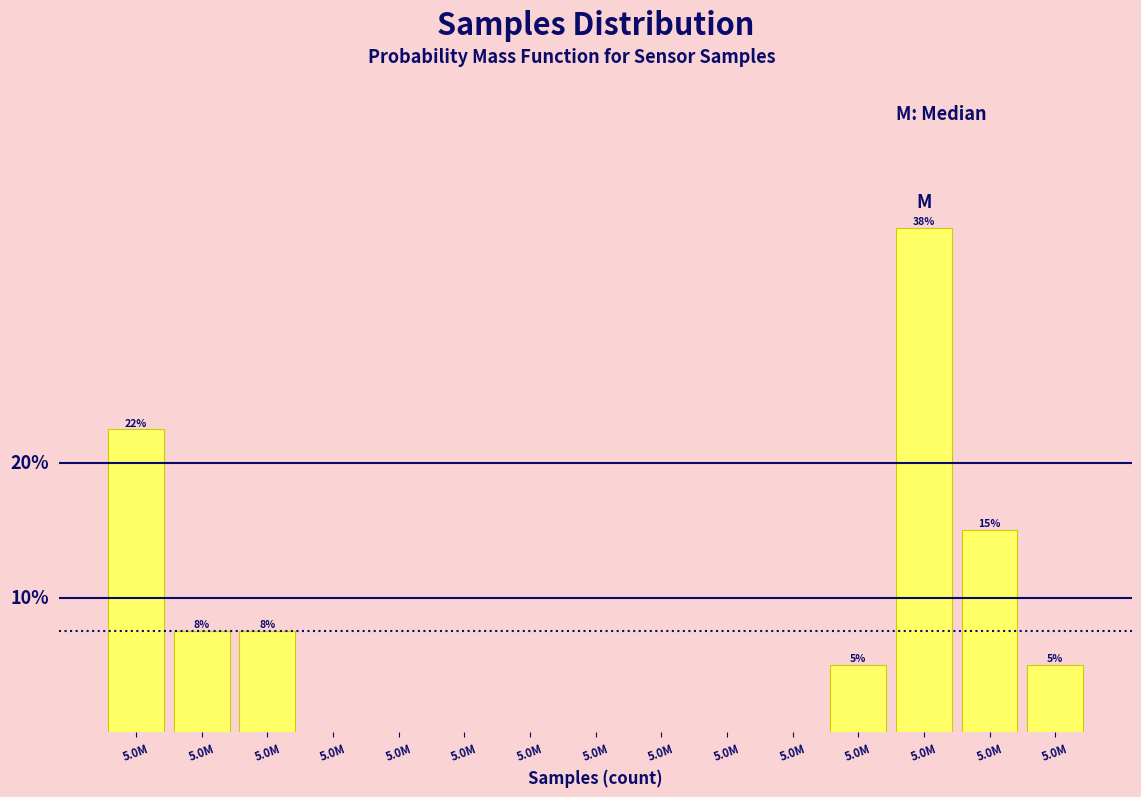

Are the bars horizontal?

No